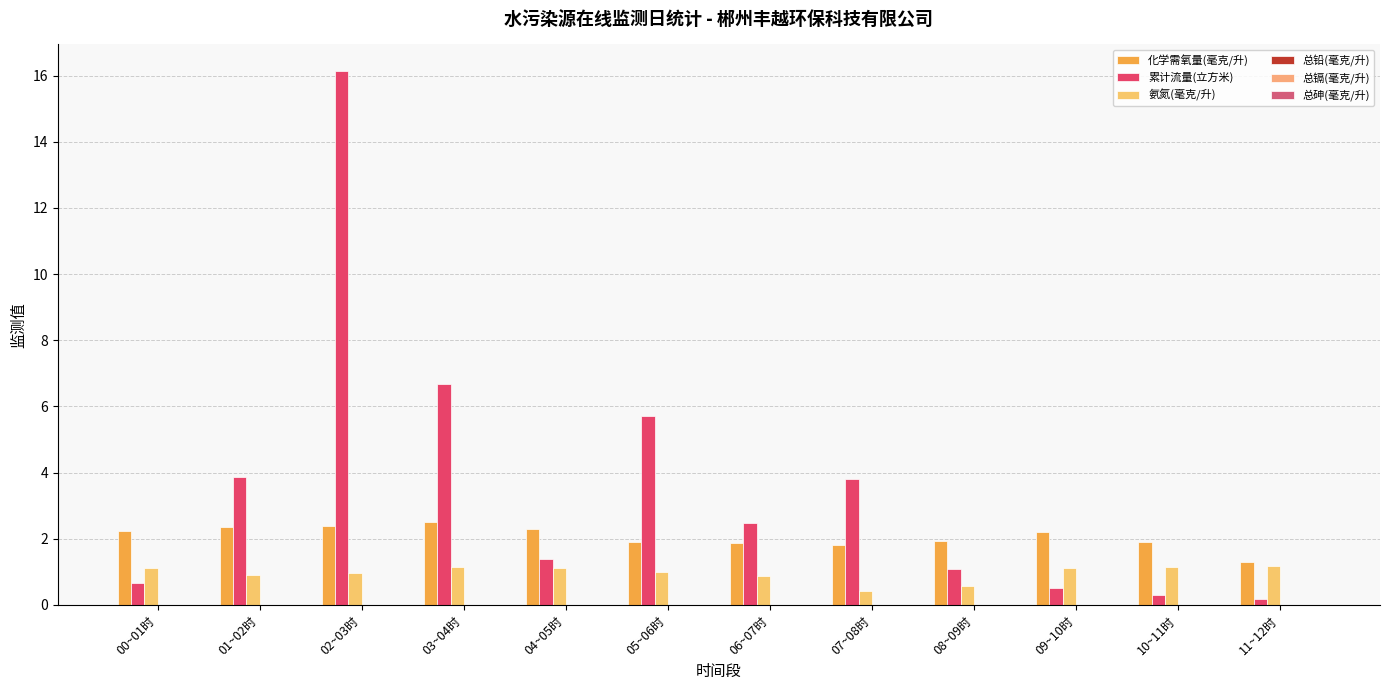

Which category has the lowest value in the 氨氮(毫克/升) series?

07~08时